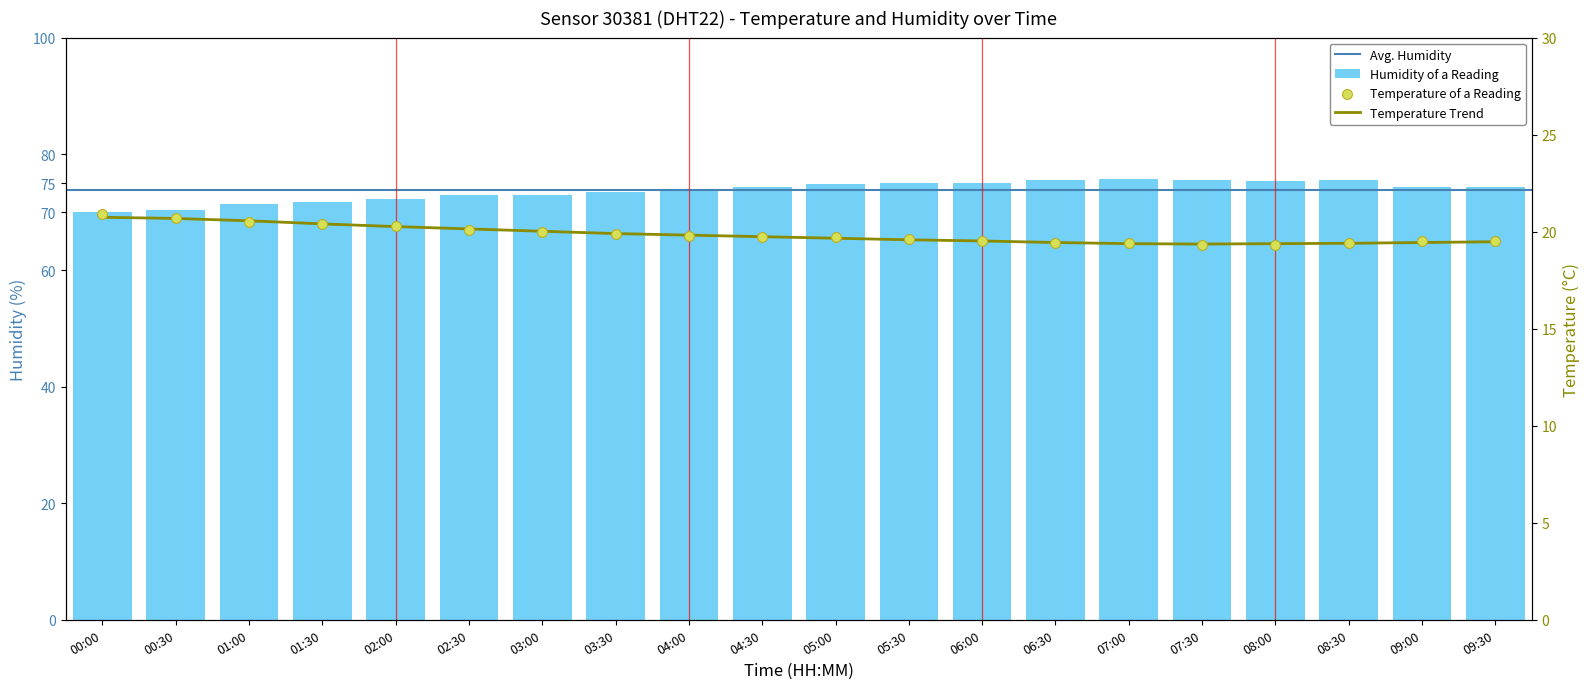

Which series reaches the maximum Y coordinate?

humidity